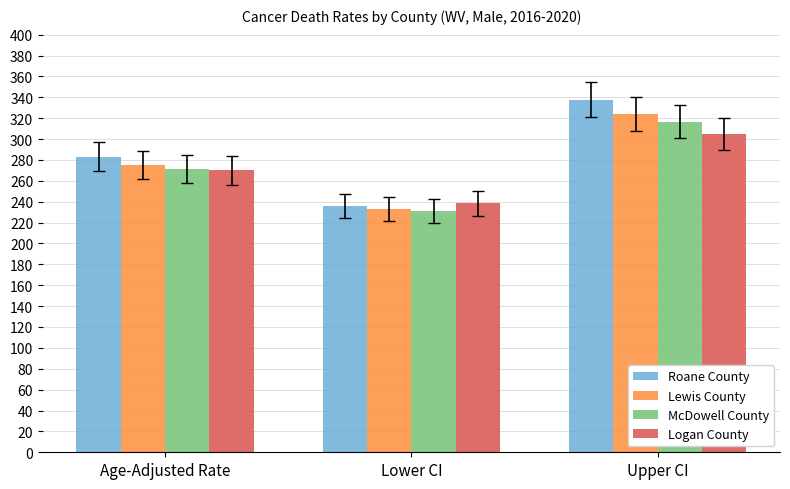

Is the value of Lewis County at Upper CI greater than the value of McDowell County at Age-Adjusted Rate?

Yes